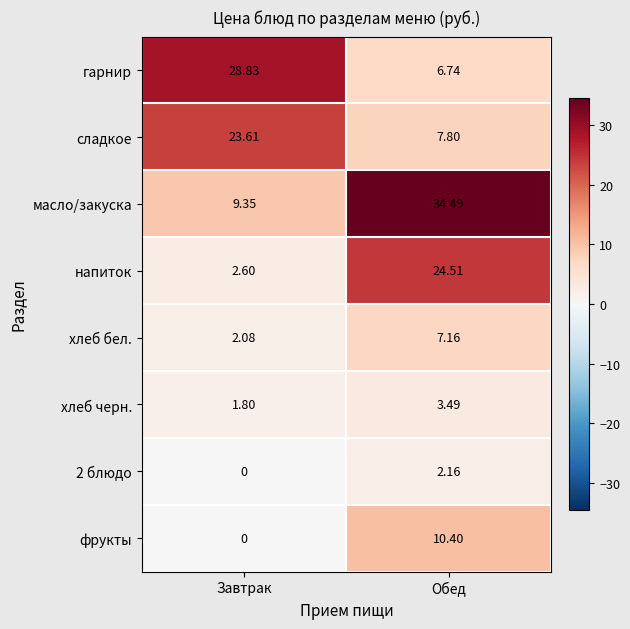

Where is хлеб бел. nearest to the value 4?

Завтрак